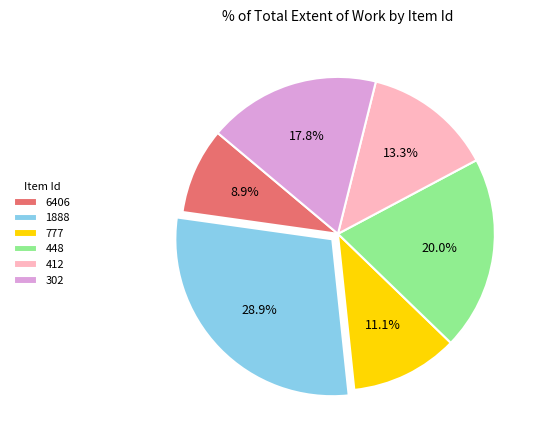

Which slice is the smallest?

6406